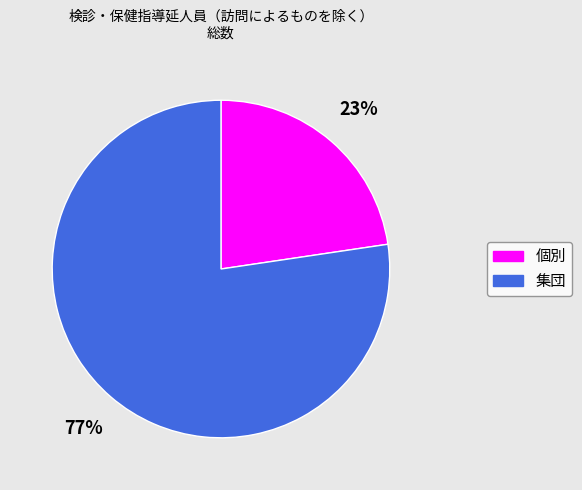

Rank the categories by value from highest to lowest.

集団, 個別